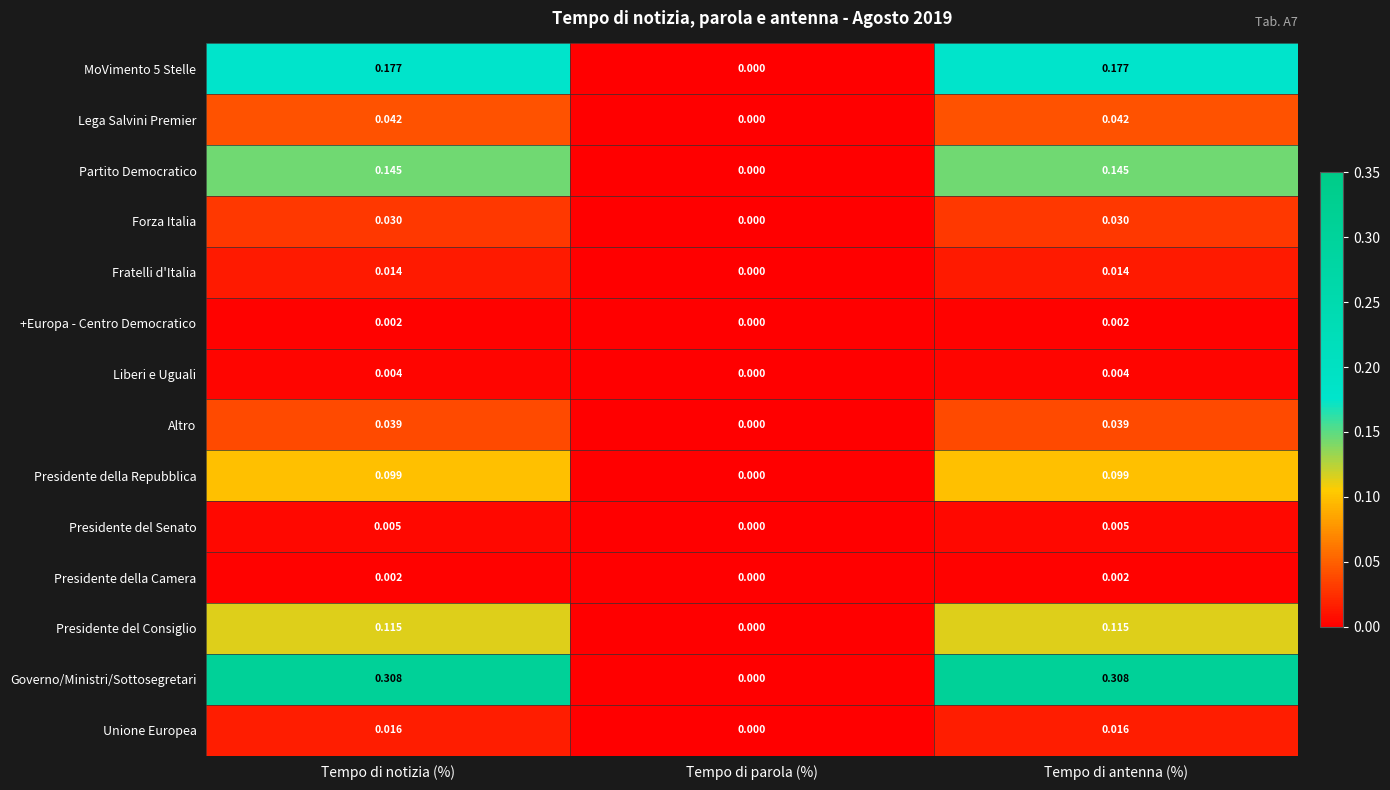

At which label is Presidente del Consiglio closest to 0?

Tempo di parola (%)